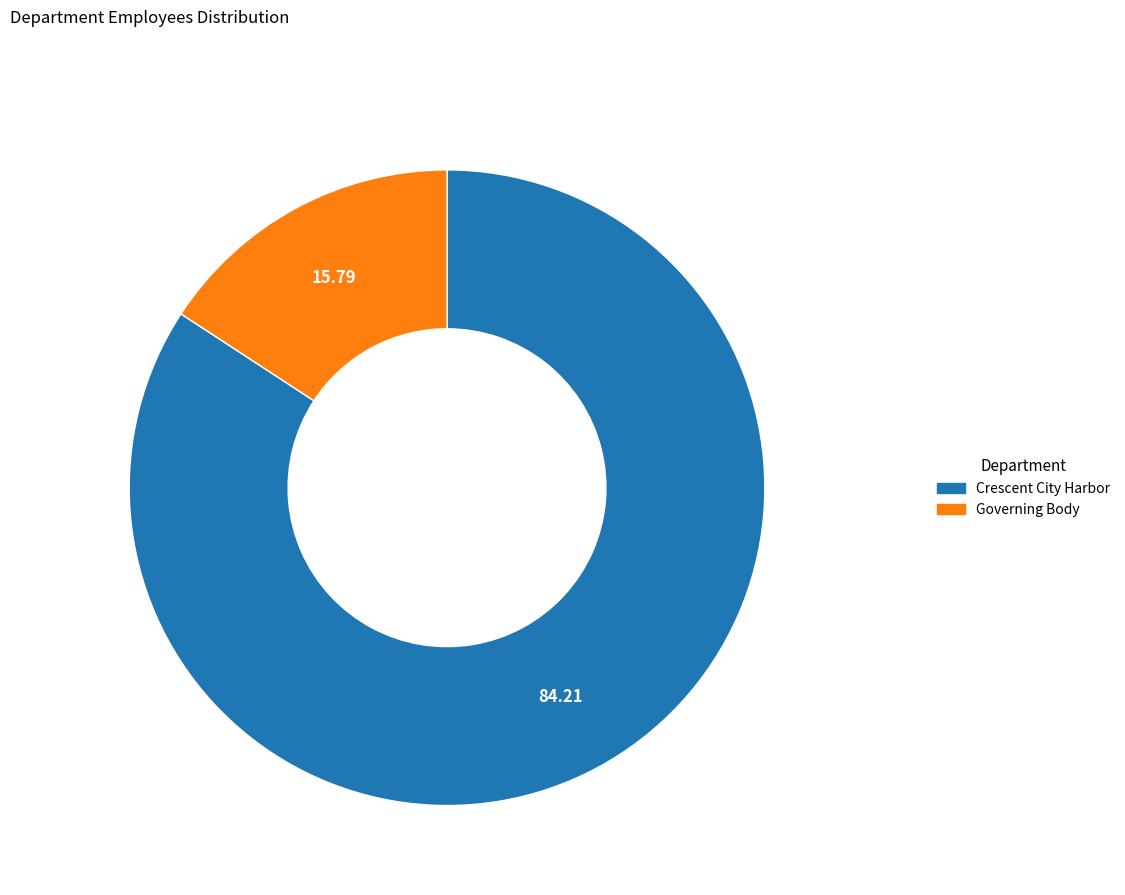

Is it true that Governing Body is 16% of the pie?

True